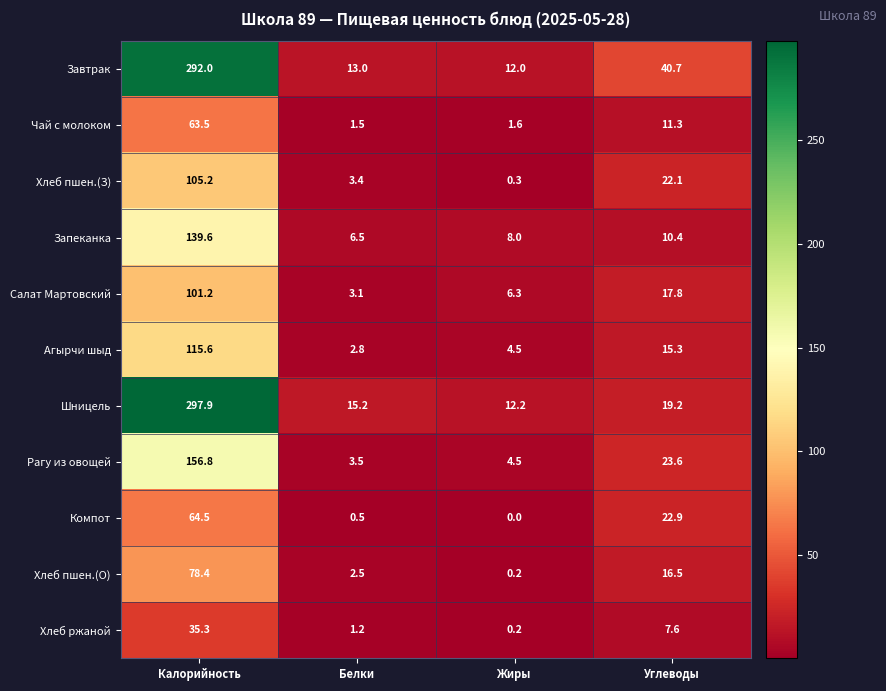

Read the Хлеб ржаной value at Углеводы.

7.6